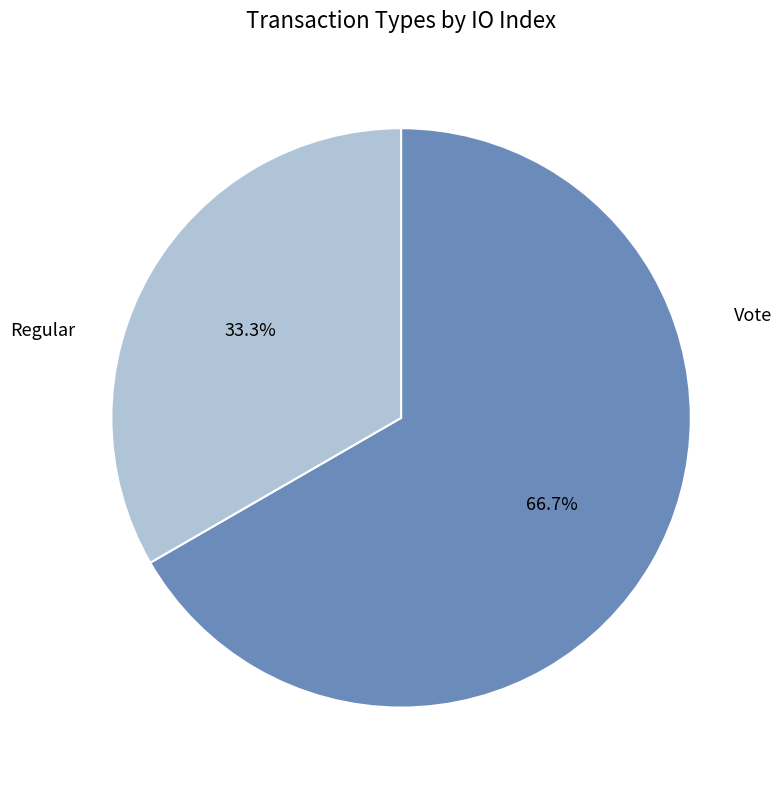

Does any single category account for the majority?

Yes